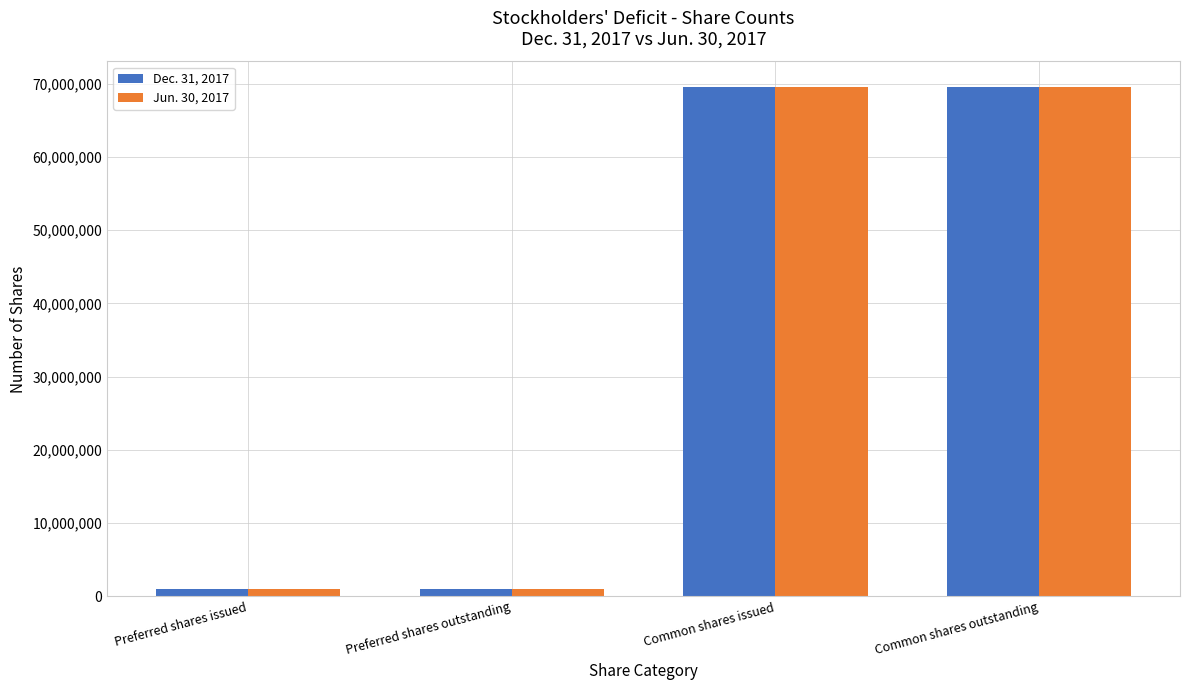

What is the lowest value of the Dec. 31, 2017 series?

1000000